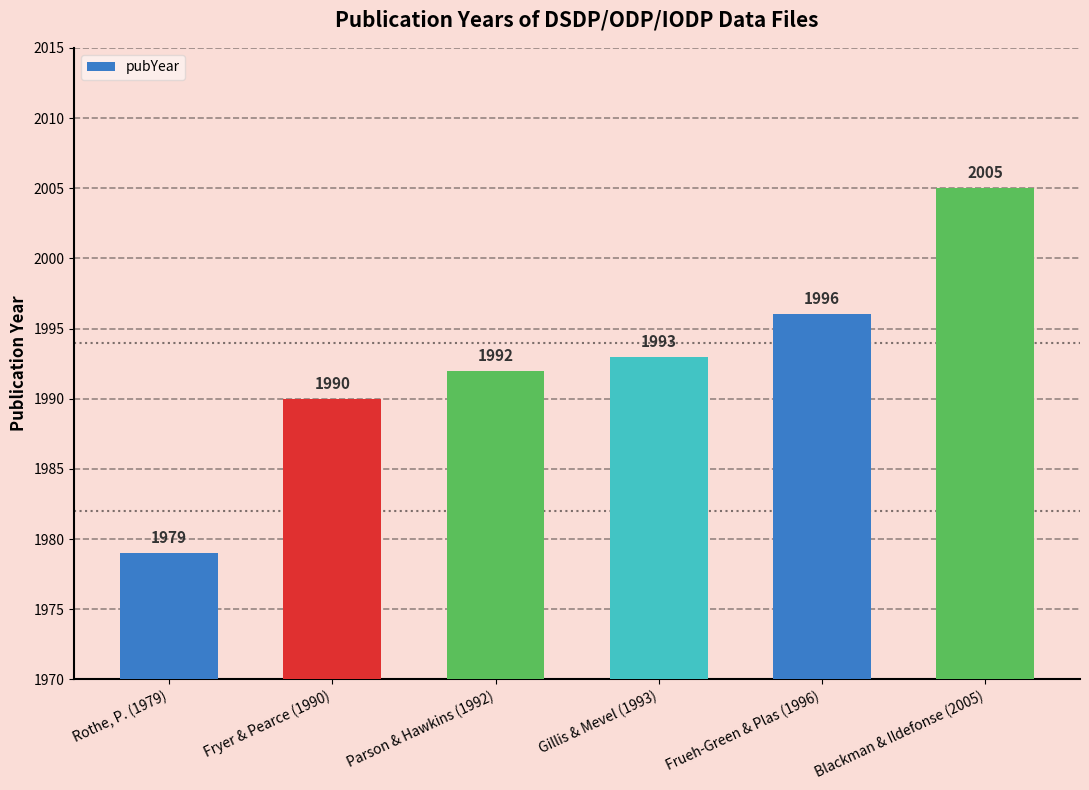

Reading left to right, extract all data points from this chart.

Rothe, P. (1979)=1979	Fryer & Pearce (1990)=1990	Parson & Hawkins (1992)=1992	Gillis & Mevel (1993)=1993	Frueh-Green & Plas (1996)=1996	Blackman & Ildefonse (2005)=2005